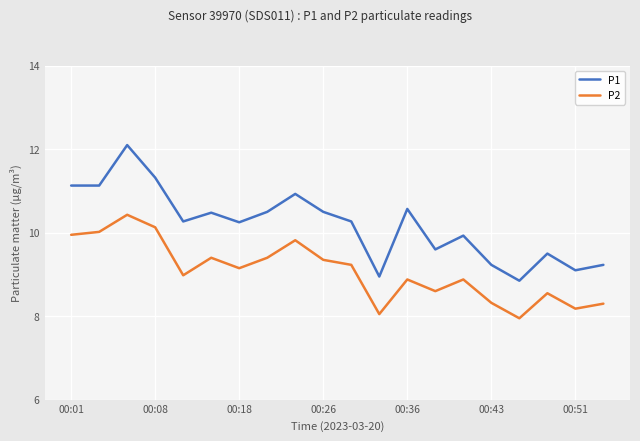

How many values in the P1 series exceed 10?

12